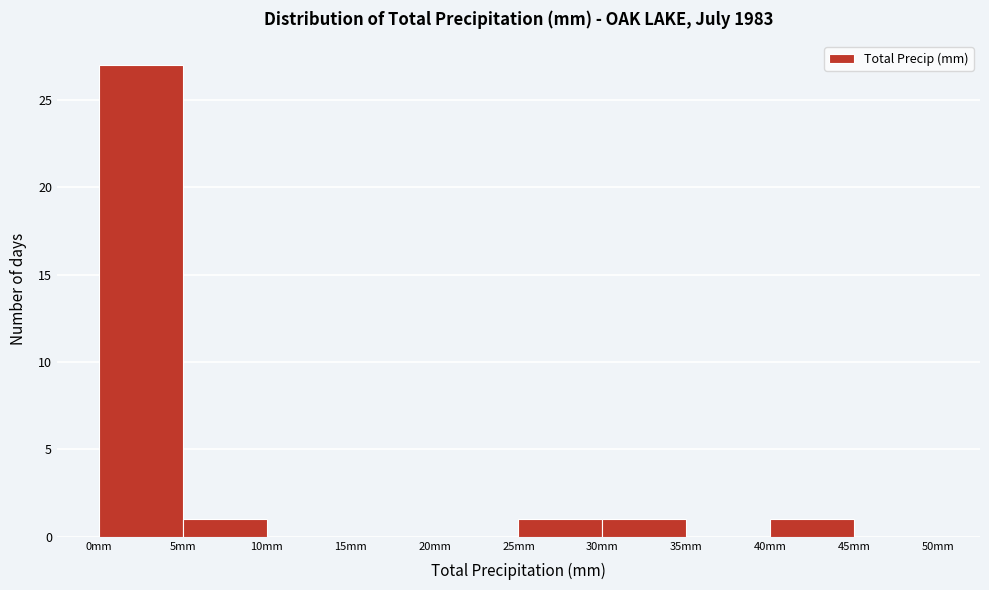

What is the height of the bar covering 25 to 30 on the x-axis? The values are not printed on the chart, so give them approximately, as read against the axis.

1